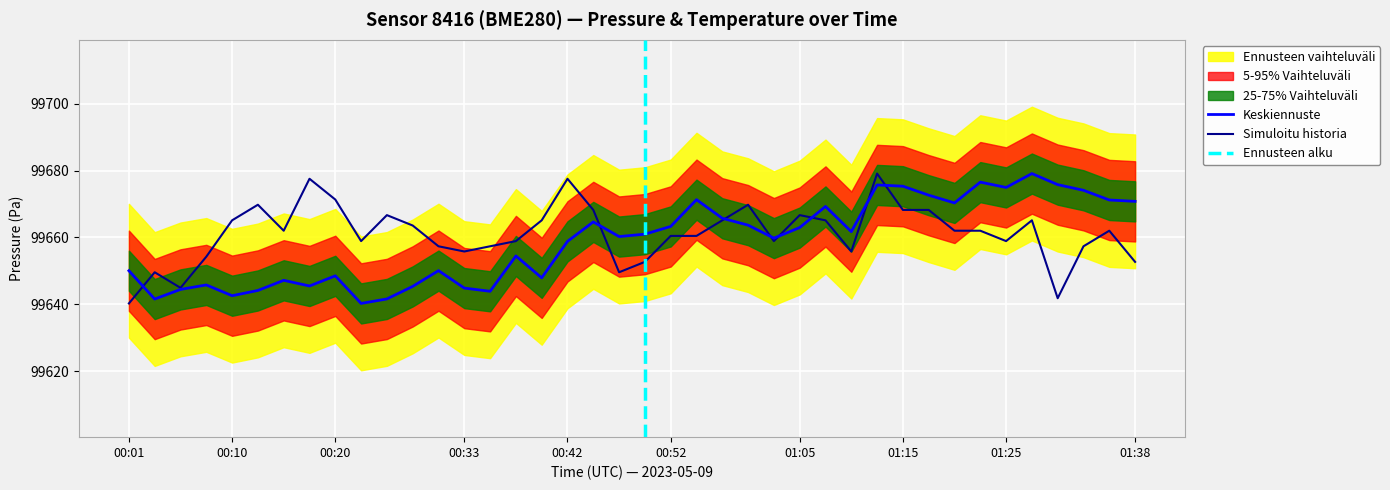

True or false: temperature has more than 2 points higher than both neighbors.

True